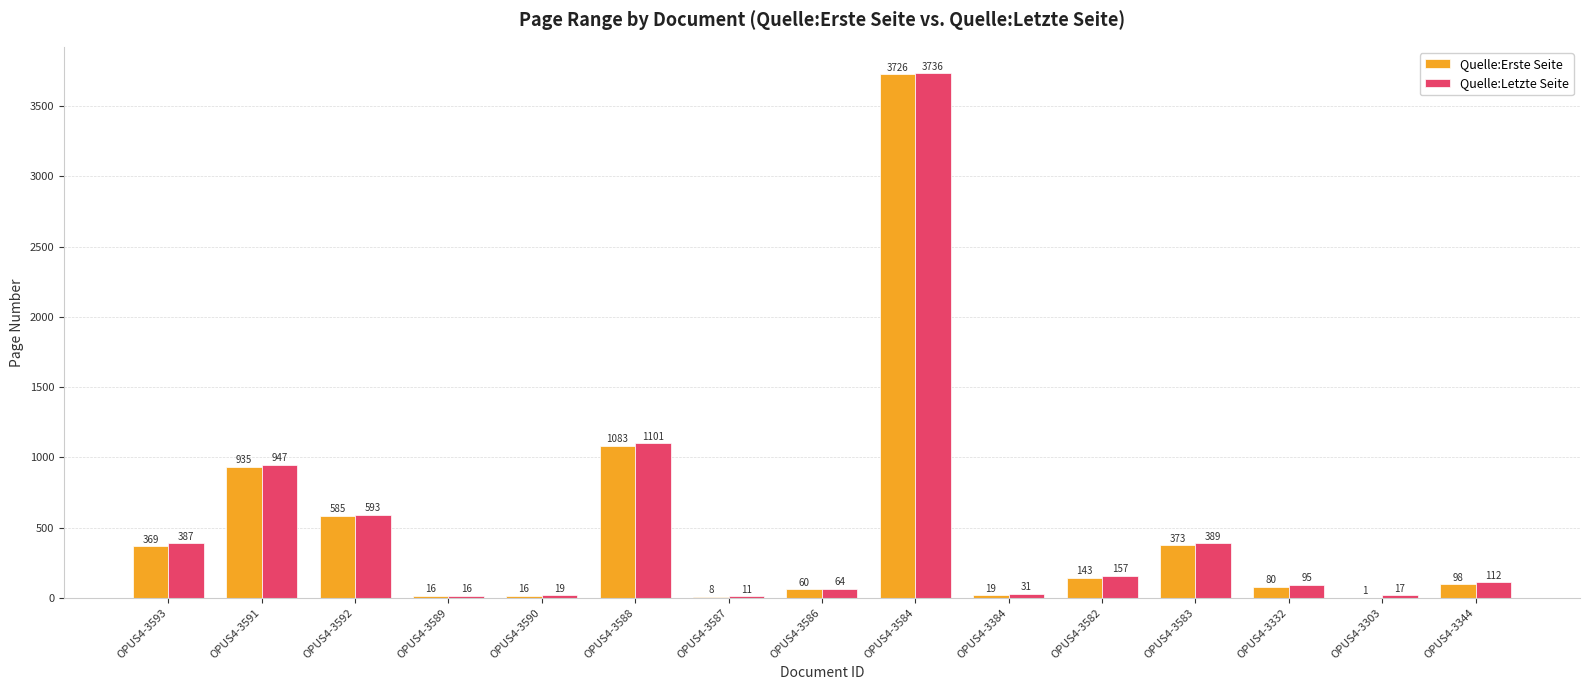

Reading left to right, extract all data points from this chart.

Quelle:Erste Seite: OPUS4-3593=369	OPUS4-3591=935	OPUS4-3592=585	OPUS4-3589=16	OPUS4-3590=16	OPUS4-3588=1083	OPUS4-3587=8	OPUS4-3586=60	OPUS4-3584=3726	OPUS4-3384=19	OPUS4-3582=143	OPUS4-3583=373	OPUS4-3332=80	OPUS4-3303=1	OPUS4-3344=98
Quelle:Letzte Seite: OPUS4-3593=387	OPUS4-3591=947	OPUS4-3592=593	OPUS4-3589=16	OPUS4-3590=19	OPUS4-3588=1101	OPUS4-3587=11	OPUS4-3586=64	OPUS4-3584=3736	OPUS4-3384=31	OPUS4-3582=157	OPUS4-3583=389	OPUS4-3332=95	OPUS4-3303=17	OPUS4-3344=112